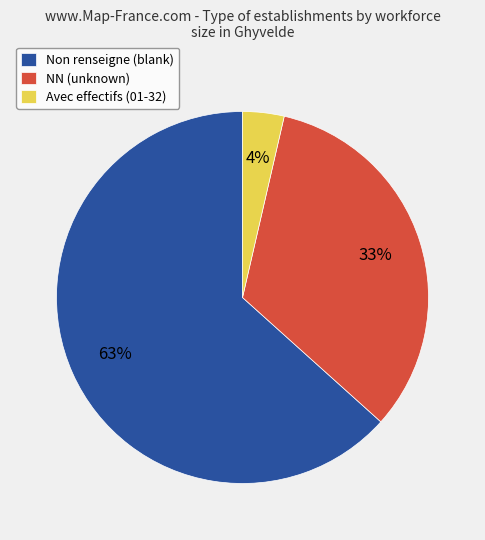

Does any single category account for the majority?

Yes